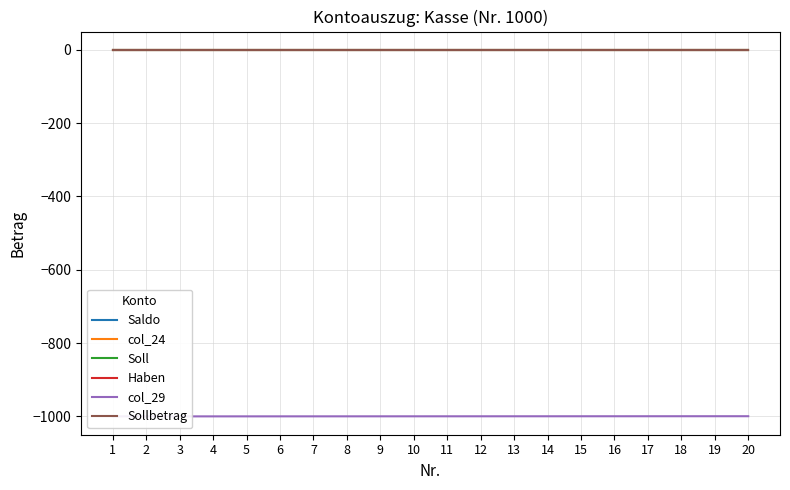

The value of Soll at 6 is 0.0. True or false?

True